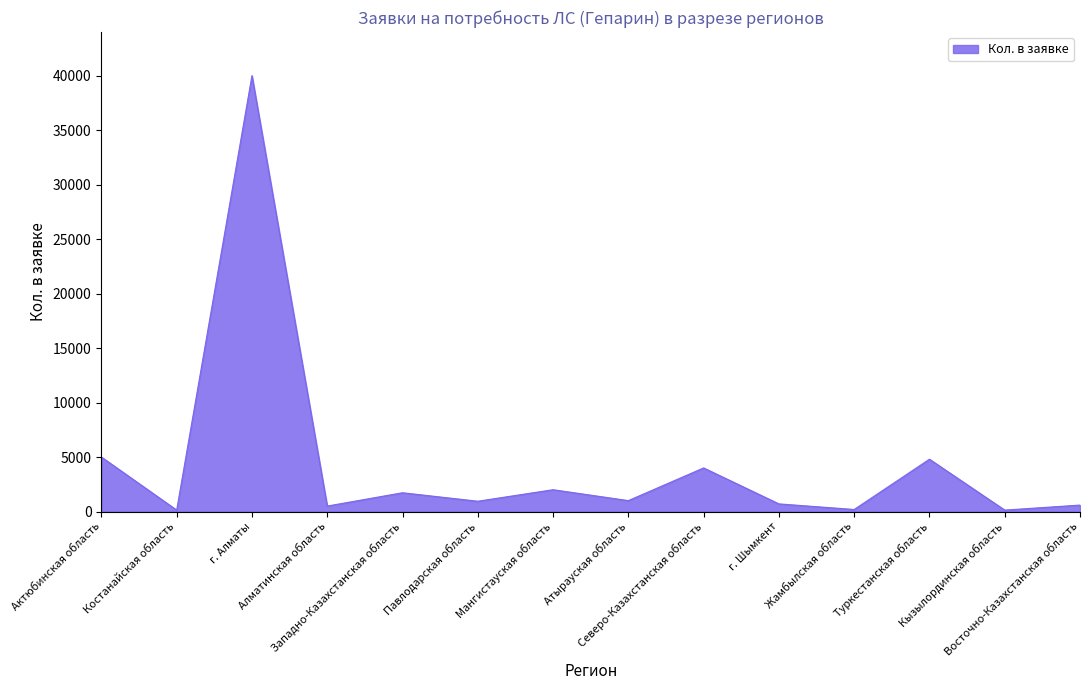

What is the greatest value displayed?

40000